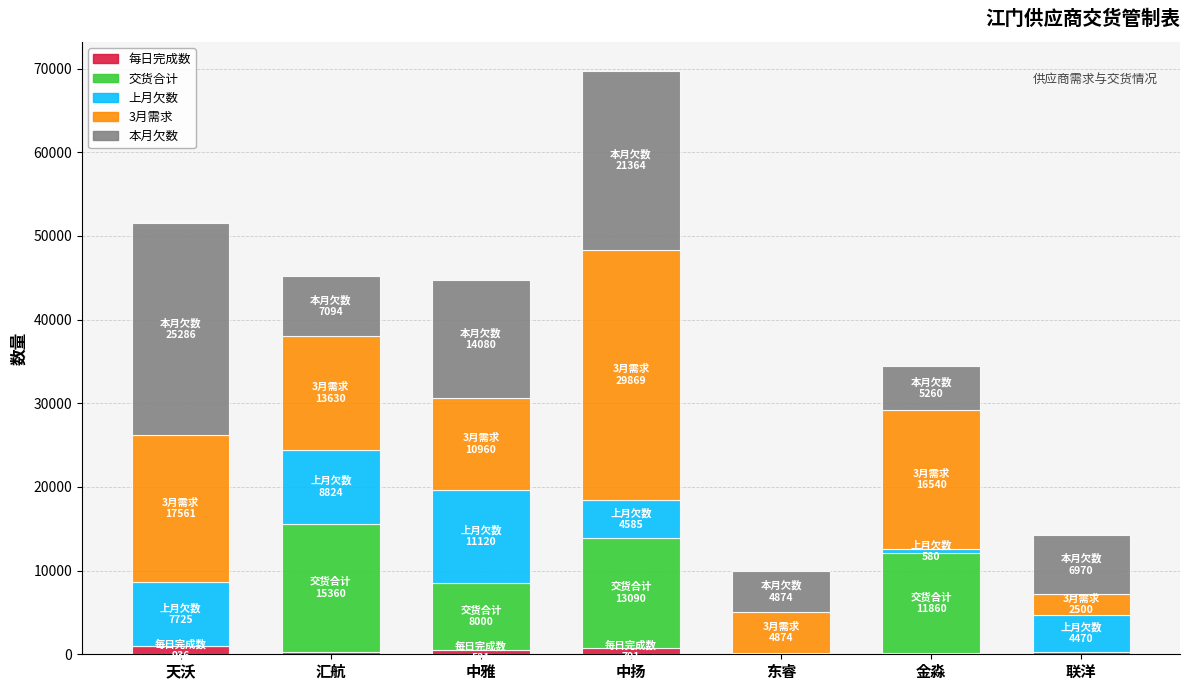

Are the bars grouped side by side (vs. stacked)?

No